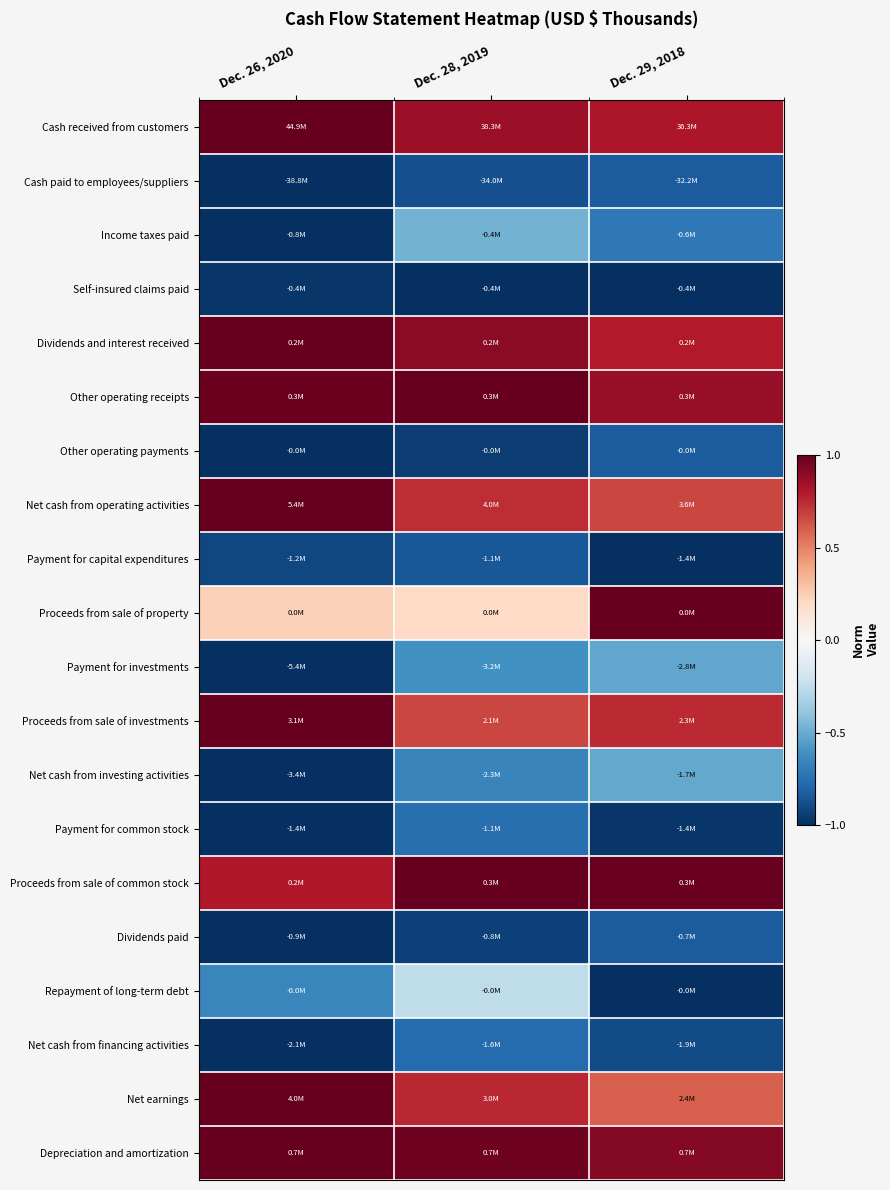

Reading left to right, list all the values displayed in this chart.

Cash received from customers: Dec. 26, 2020=1.0	Dec. 28, 2019=0.9	Dec. 29, 2018=0.8
Cash paid to employees/suppliers: Dec. 26, 2020=-1.0	Dec. 28, 2019=-0.9	Dec. 29, 2018=-0.8
Income taxes paid: Dec. 26, 2020=-1.0	Dec. 28, 2019=-0.5	Dec. 29, 2018=-0.7
Self-insured claims paid: Dec. 26, 2020=-1.0	Dec. 28, 2019=-1.0	Dec. 29, 2018=-1.0
Dividends and interest received: Dec. 26, 2020=1.0	Dec. 28, 2019=0.9	Dec. 29, 2018=0.8
Other operating receipts: Dec. 26, 2020=1.0	Dec. 28, 2019=1.0	Dec. 29, 2018=0.9
Other operating payments: Dec. 26, 2020=-1.0	Dec. 28, 2019=-0.9	Dec. 29, 2018=-0.8
Net cash from operating activities: Dec. 26, 2020=1.0	Dec. 28, 2019=0.7	Dec. 29, 2018=0.7
Payment for capital expenditures: Dec. 26, 2020=-0.9	Dec. 28, 2019=-0.8	Dec. 29, 2018=-1.0
Proceeds from sale of property: Dec. 26, 2020=0.2	Dec. 28, 2019=0.2	Dec. 29, 2018=1.0
Payment for investments: Dec. 26, 2020=-1.0	Dec. 28, 2019=-0.6	Dec. 29, 2018=-0.5
Proceeds from sale of investments: Dec. 26, 2020=1.0	Dec. 28, 2019=0.7	Dec. 29, 2018=0.7
Net cash from investing activities: Dec. 26, 2020=-1.0	Dec. 28, 2019=-0.7	Dec. 29, 2018=-0.5
Payment for common stock: Dec. 26, 2020=-1.0	Dec. 28, 2019=-0.8	Dec. 29, 2018=-1.0
Proceeds from sale of common stock: Dec. 26, 2020=0.8	Dec. 28, 2019=1.0	Dec. 29, 2018=1.0
Dividends paid: Dec. 26, 2020=-1.0	Dec. 28, 2019=-0.9	Dec. 29, 2018=-0.8
Repayment of long-term debt: Dec. 26, 2020=-0.7	Dec. 28, 2019=-0.3	Dec. 29, 2018=-1.0
Net cash from financing activities: Dec. 26, 2020=-1.0	Dec. 28, 2019=-0.8	Dec. 29, 2018=-0.9
Net earnings: Dec. 26, 2020=1.0	Dec. 28, 2019=0.8	Dec. 29, 2018=0.6
Depreciation and amortization: Dec. 26, 2020=1.0	Dec. 28, 2019=1.0	Dec. 29, 2018=0.9